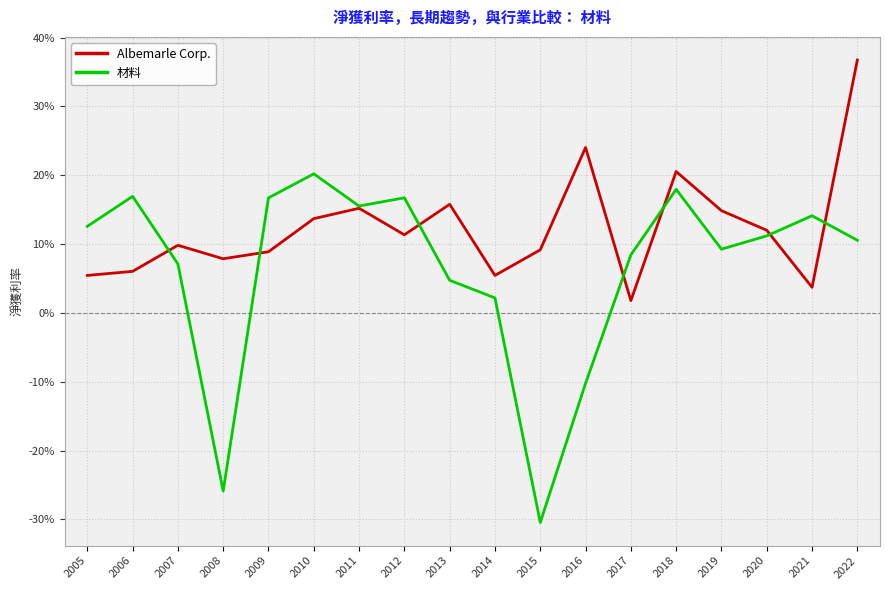

Read the 材料 value at 2009.

0.2